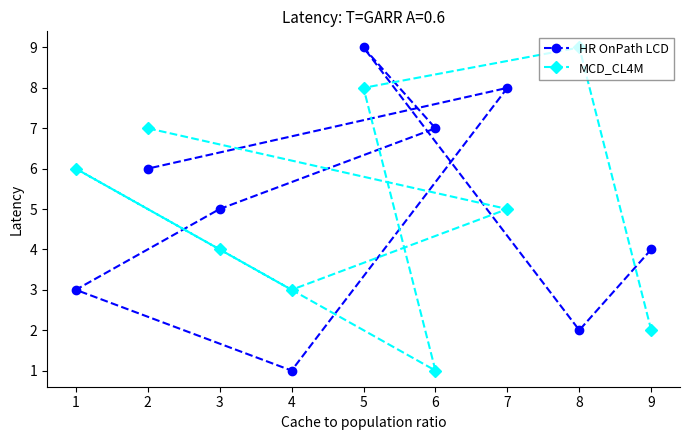

How many categories are shown in the chart?

9